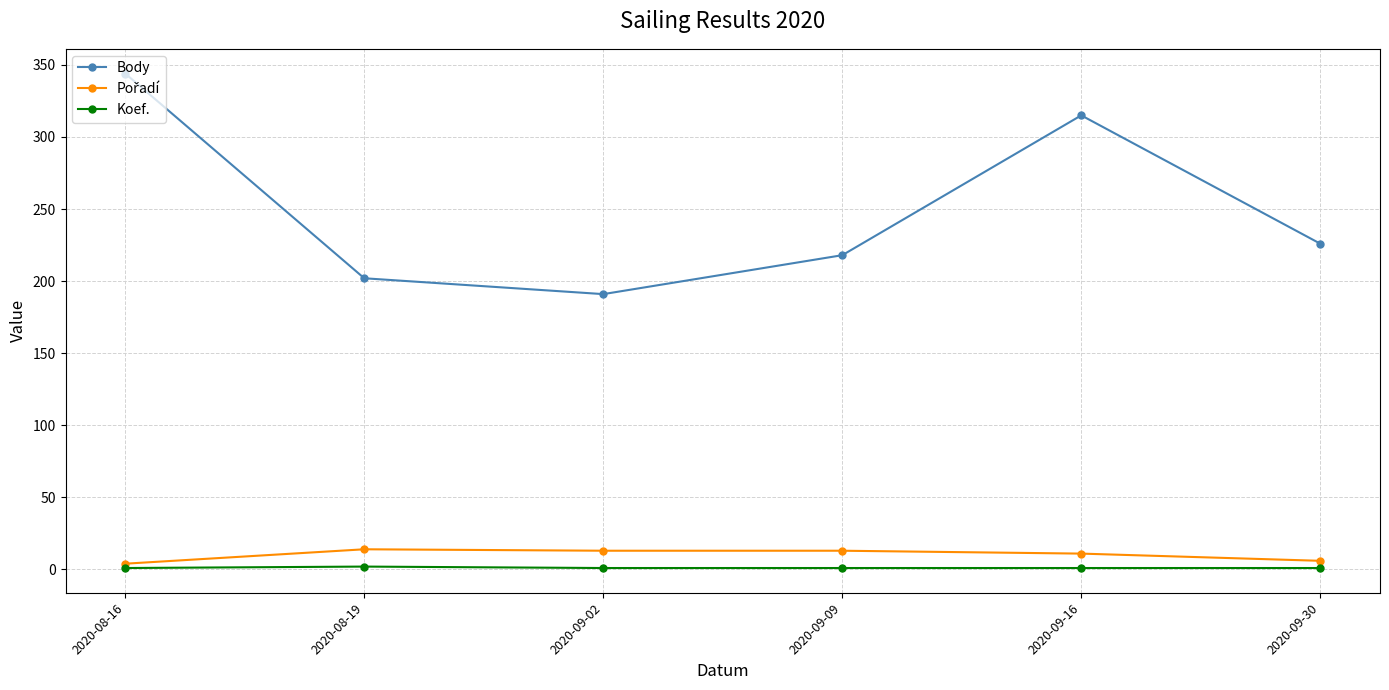

How many data points does each series have?

6